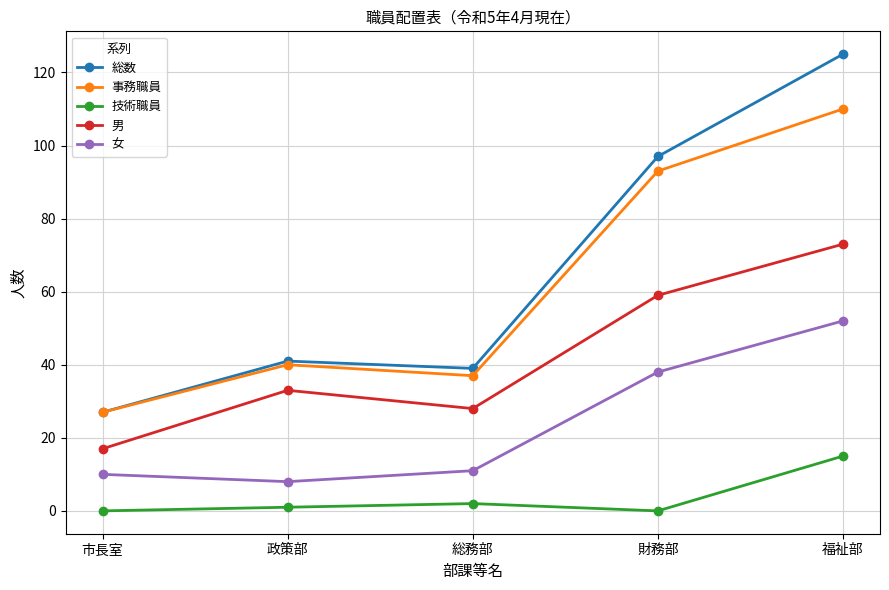

At which category does 男 reach its first local valley?

総務部